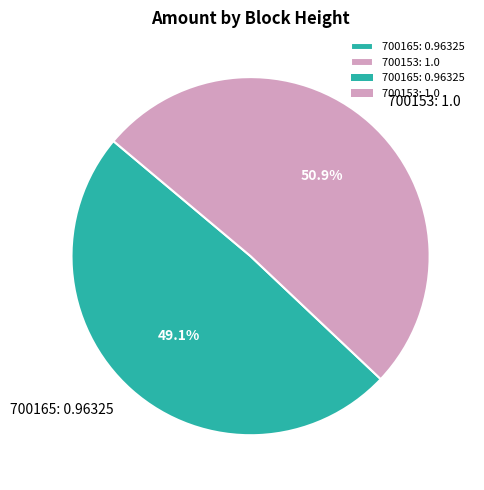

What is the total percentage of 700165 and 700153?

100.0%